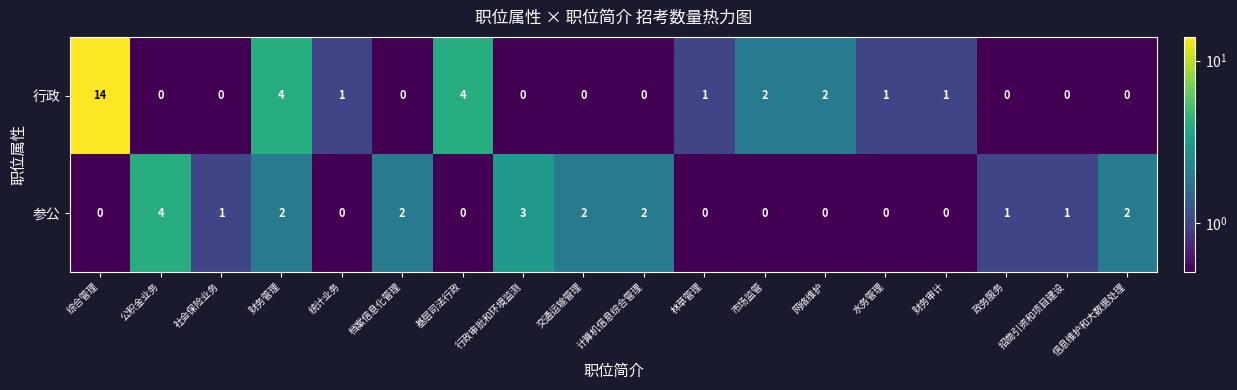

Between 社会保险业务 and 财务管理, which series saw the biggest shift?

行政